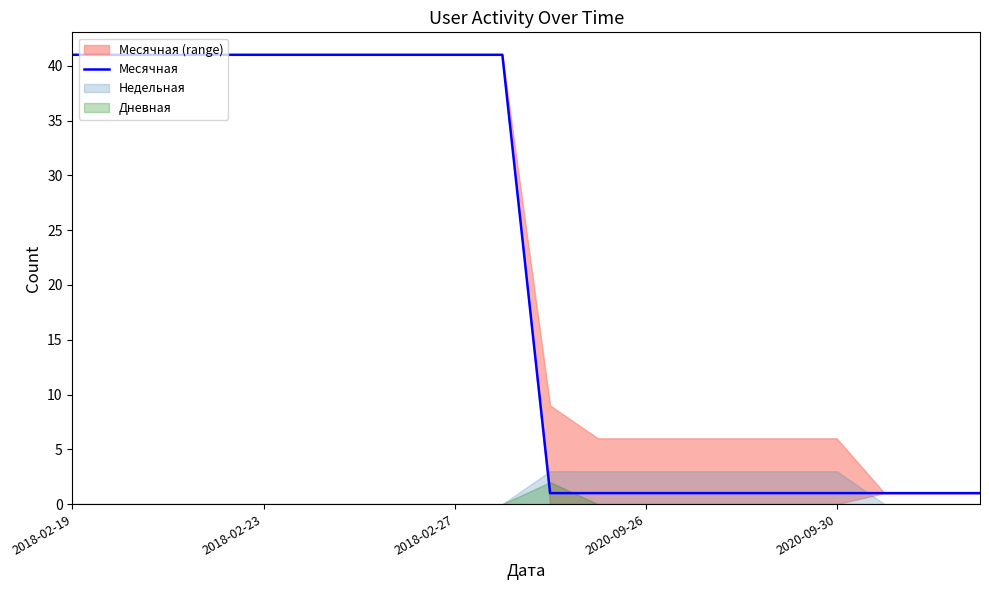

Which label corresponds to the largest value in the chart?

2018-02-19